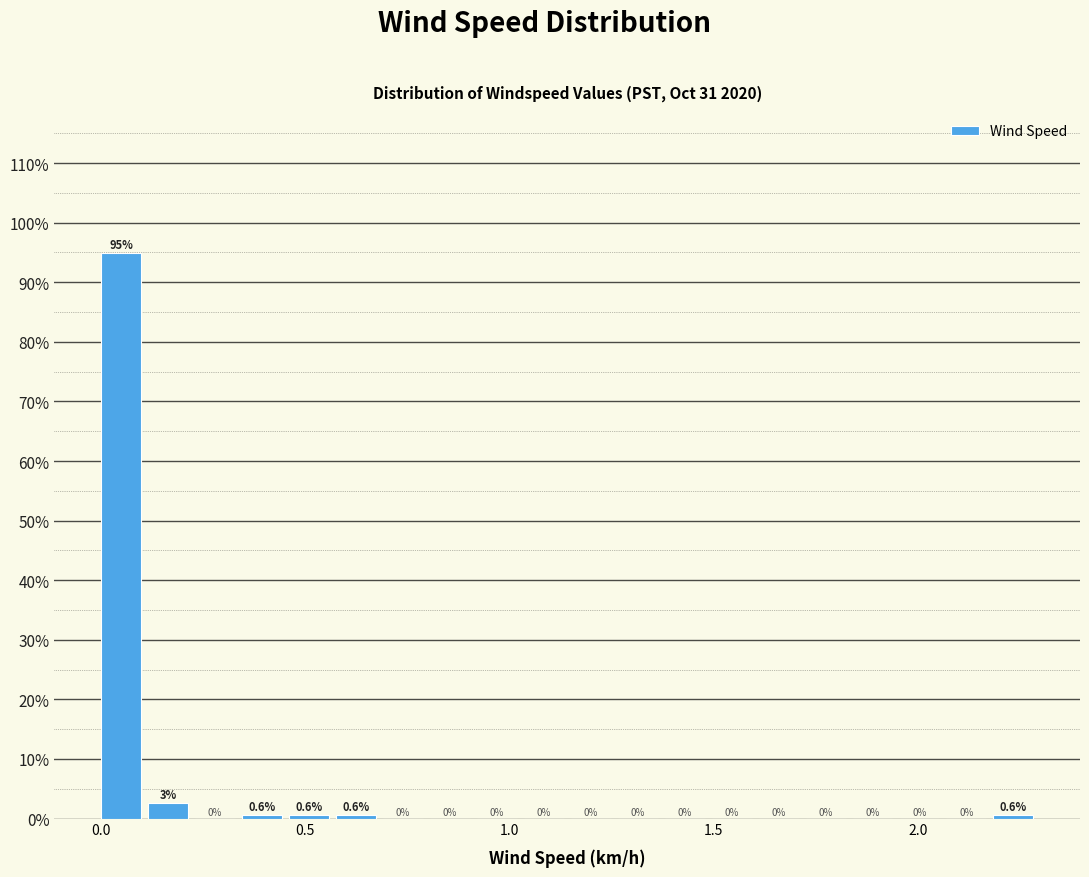

Around what value on the x-axis is the tallest bar? Give the approximate position of its centre, as read against the axis.

0.05